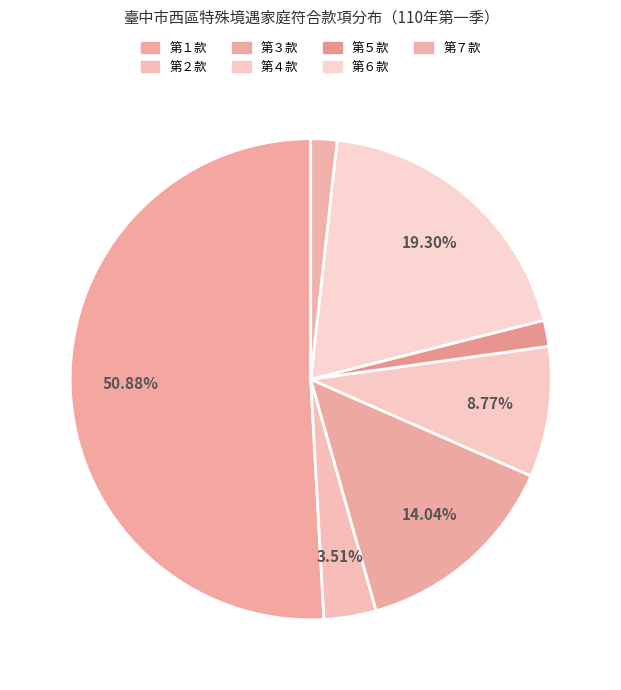

What is the change in value from 第２款 to 第４款?

+3